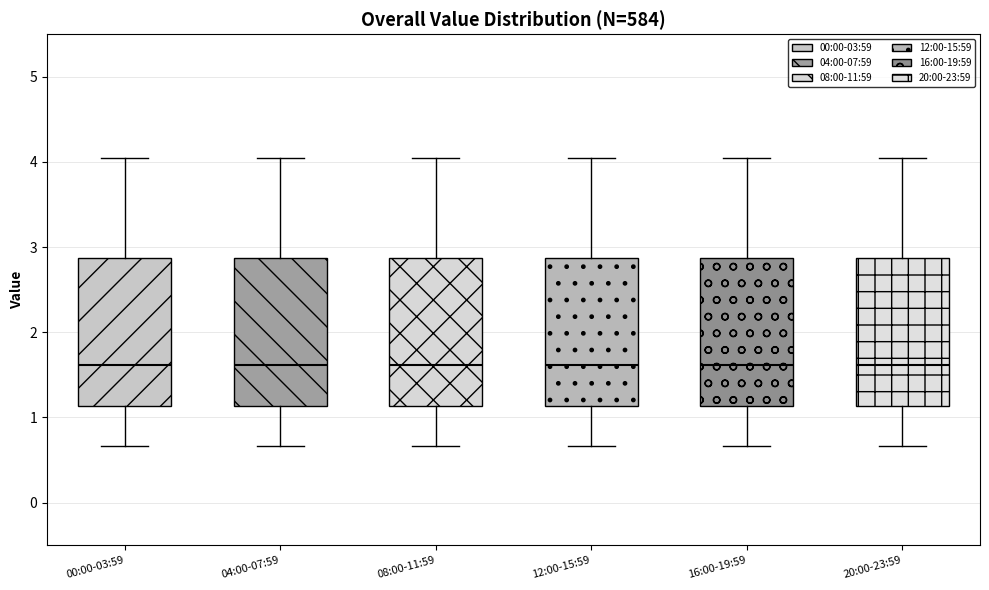

Reading left to right, read every box against the y-axis: the position of its median line, the range the box covers, and the ends of its whiskers. The values are not printed on the chart, so give them approximately, as read against the axis.

00:00-03:59: median 1.6, box 1.1 to 2.9, whiskers 0.7 to 4.1
04:00-07:59: median 1.6, box 1.1 to 2.9, whiskers 0.7 to 4.1
08:00-11:59: median 1.6, box 1.1 to 2.9, whiskers 0.7 to 4.1
12:00-15:59: median 1.6, box 1.1 to 2.9, whiskers 0.7 to 4.1
16:00-19:59: median 1.6, box 1.1 to 2.9, whiskers 0.7 to 4.1
20:00-23:59: median 1.6, box 1.1 to 2.9, whiskers 0.7 to 4.1